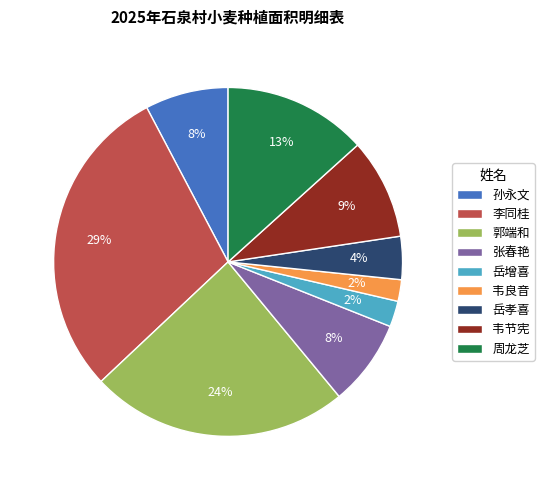

Do 张春艳 and 韦节宪 together represent more than half of the pie?

No